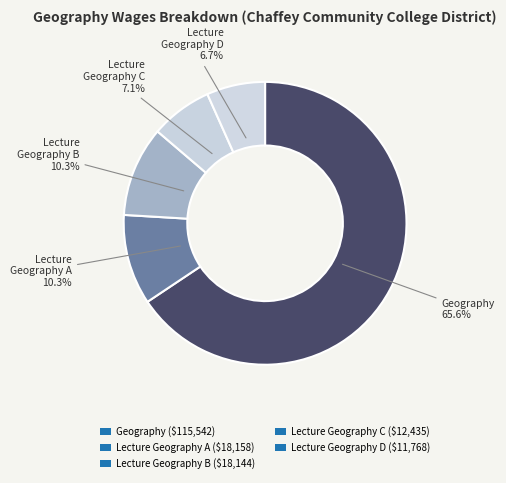

How many slices are in this pie chart?

5